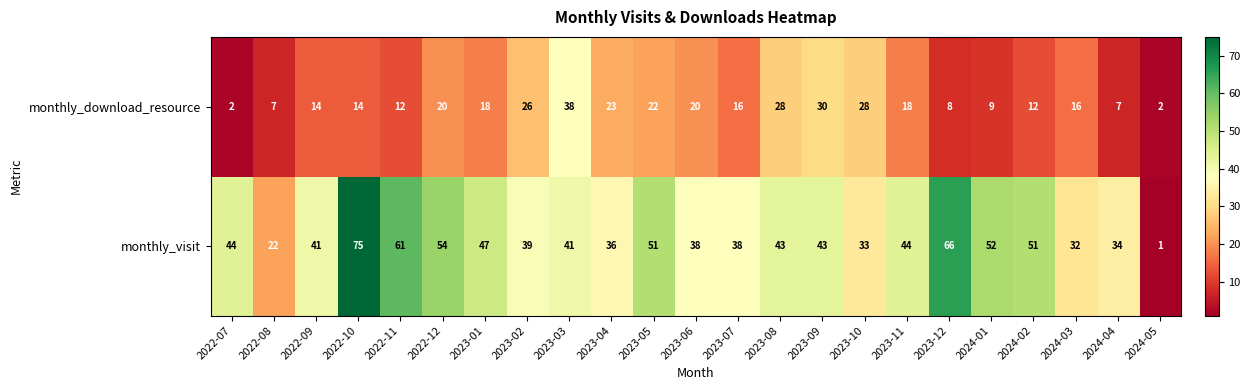

Rank the series by their average value, from lowest to highest.

monthly_download_resource, monthly_visit